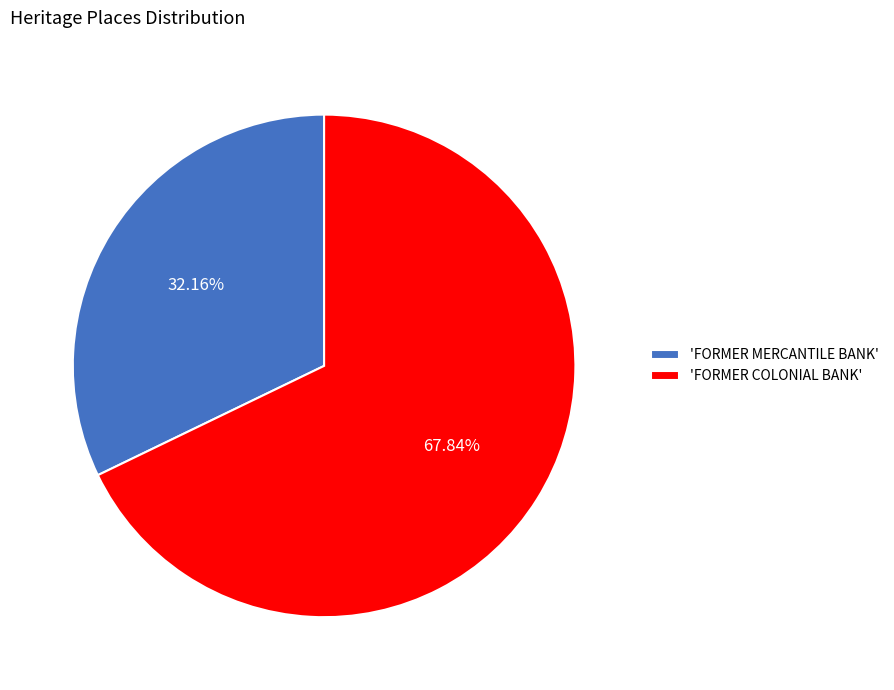

Is there a majority slice in this chart?

Yes